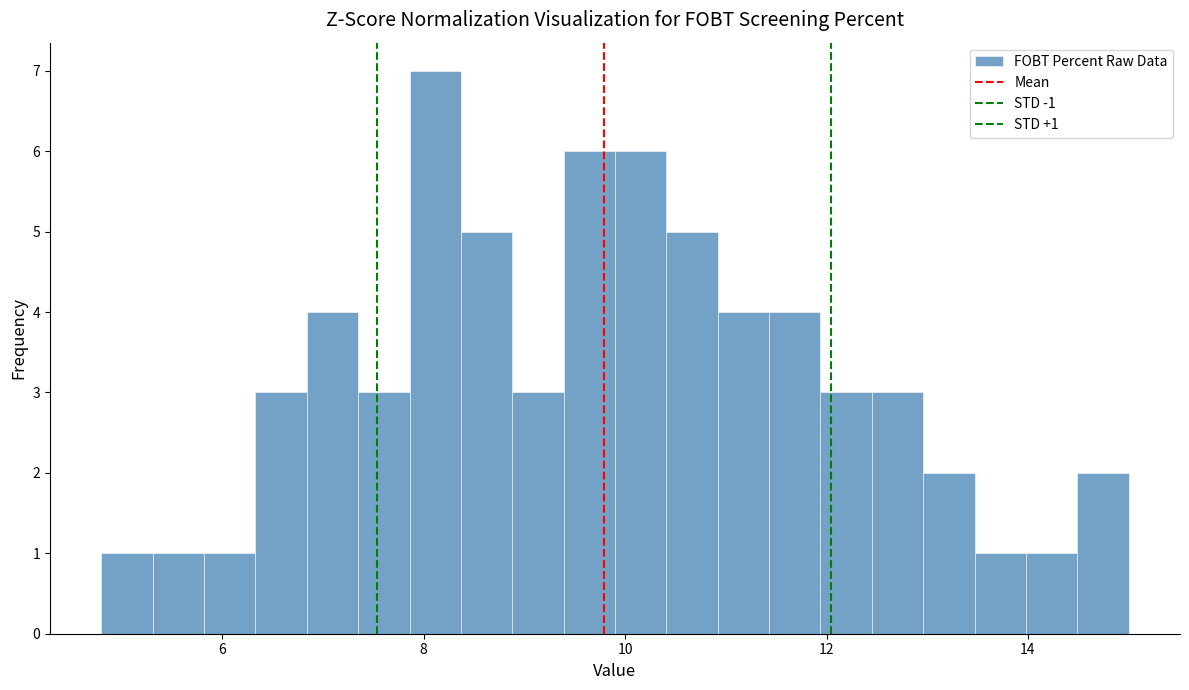

Around what value on the x-axis is the tallest bar? Give the approximate position of its centre, as read against the axis.

8.2